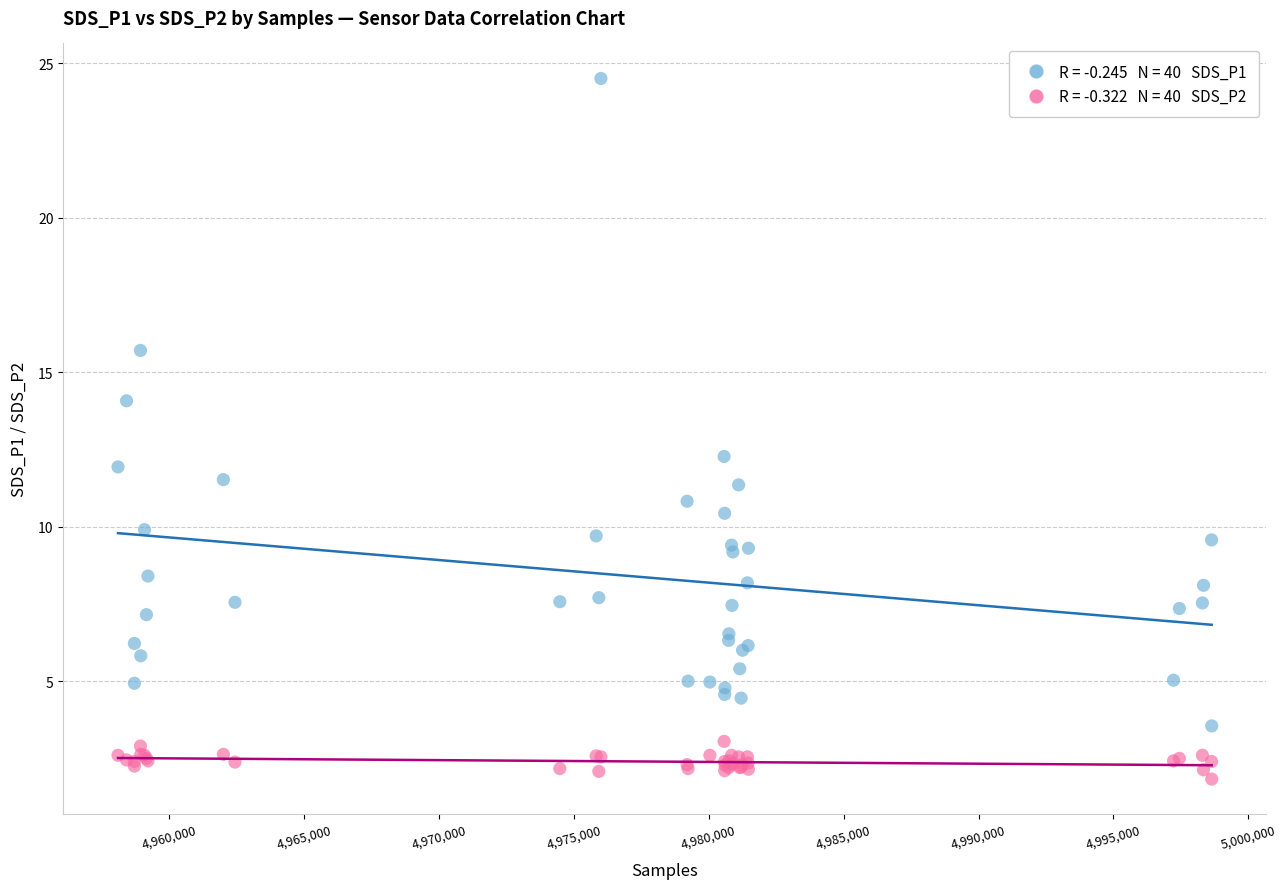

Across all series, what Y value is closest to 13?

12.3